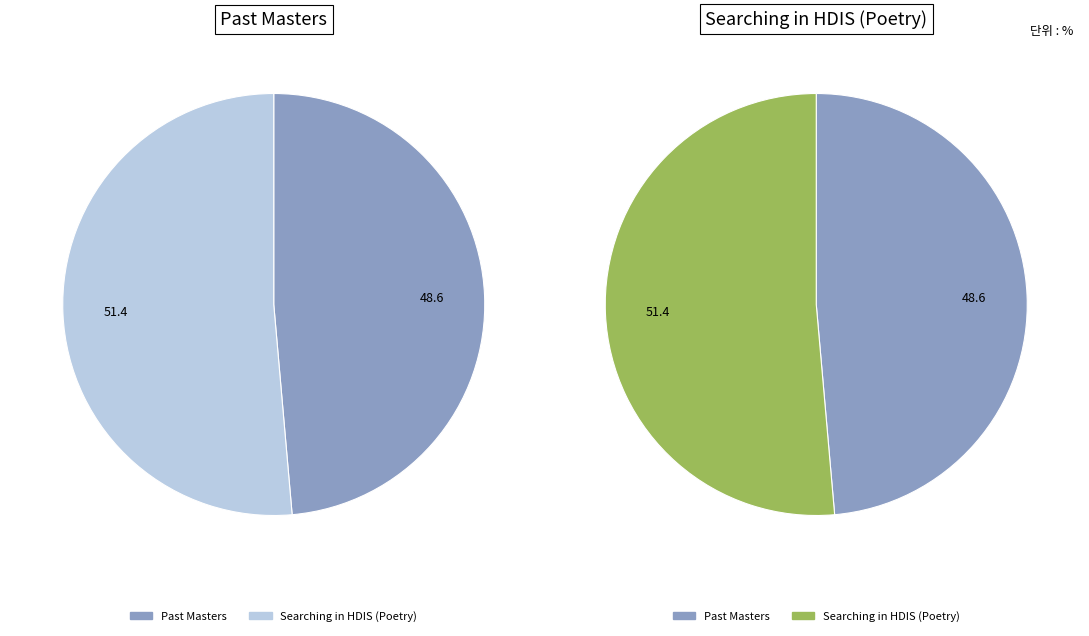

What is the ratio of the value at Searching in HDIS (Poetry) to the value at Past Masters?

1.1